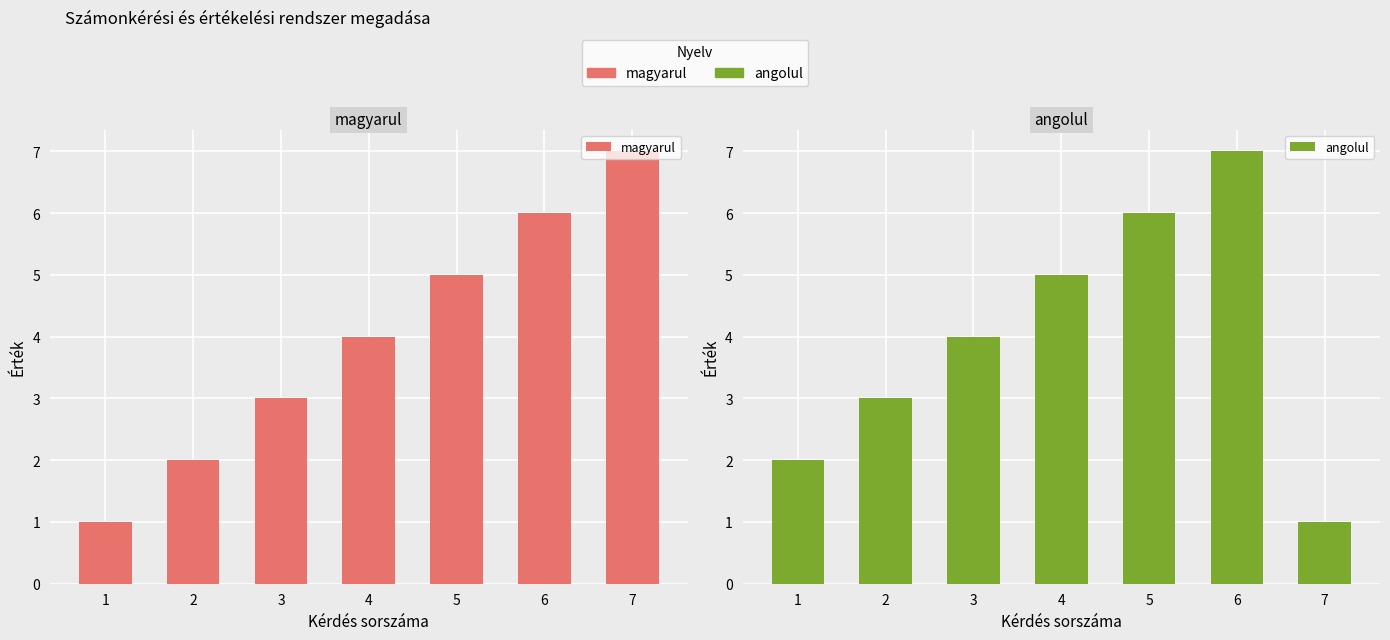

The value of angolul at 6 is 11. True or false?

False